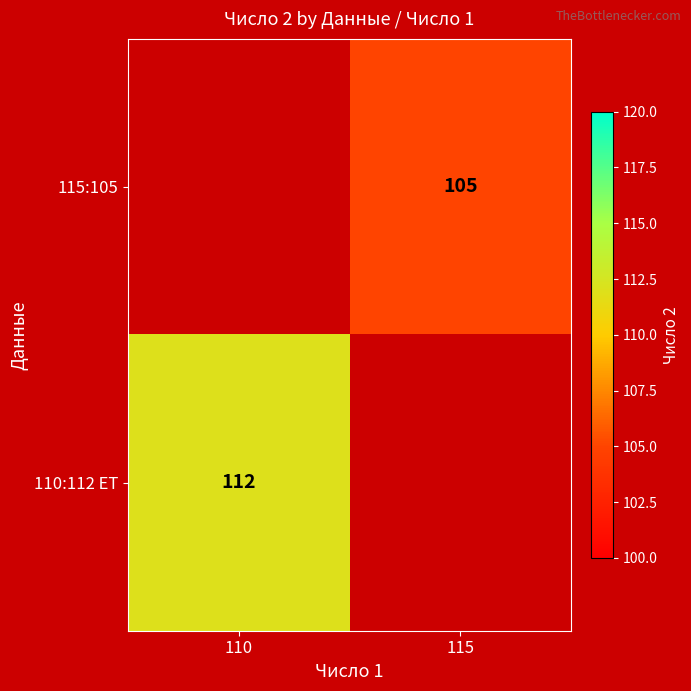

Between 115 and 110, which is larger?

110